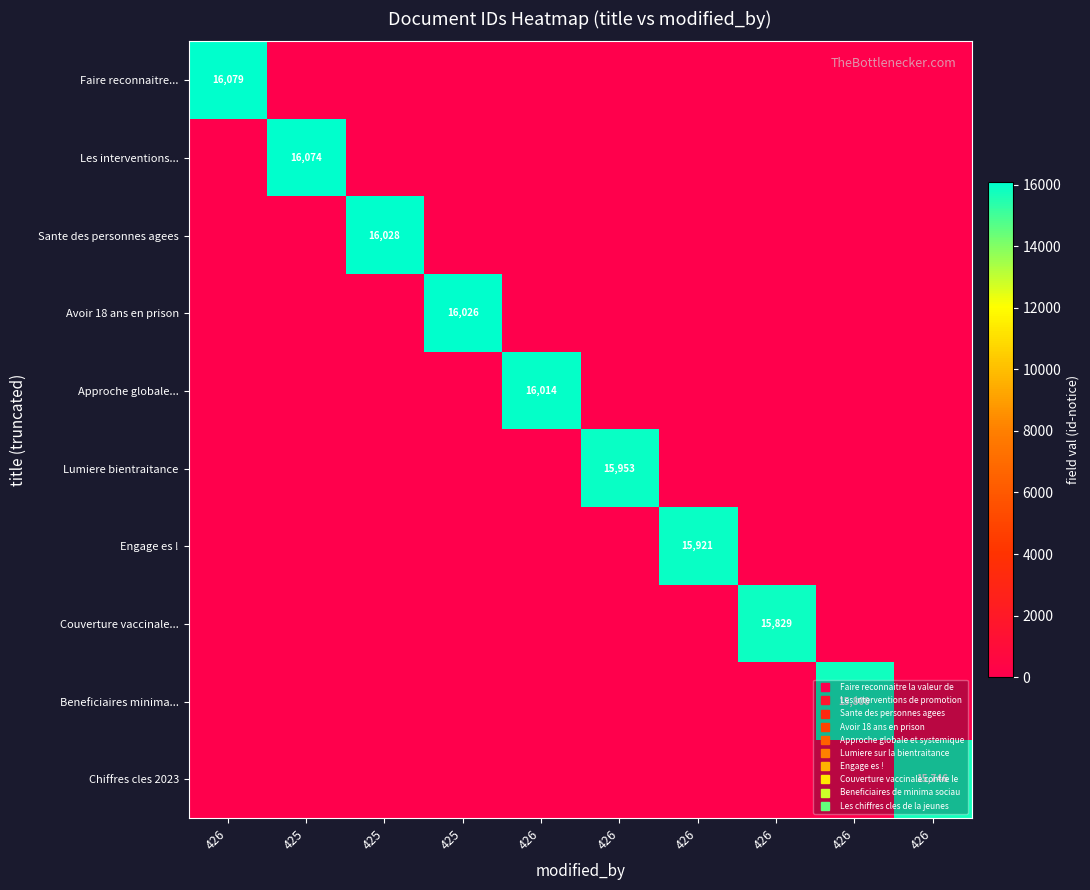

What is the sum of all Chiffres cles 2023 values?

15746